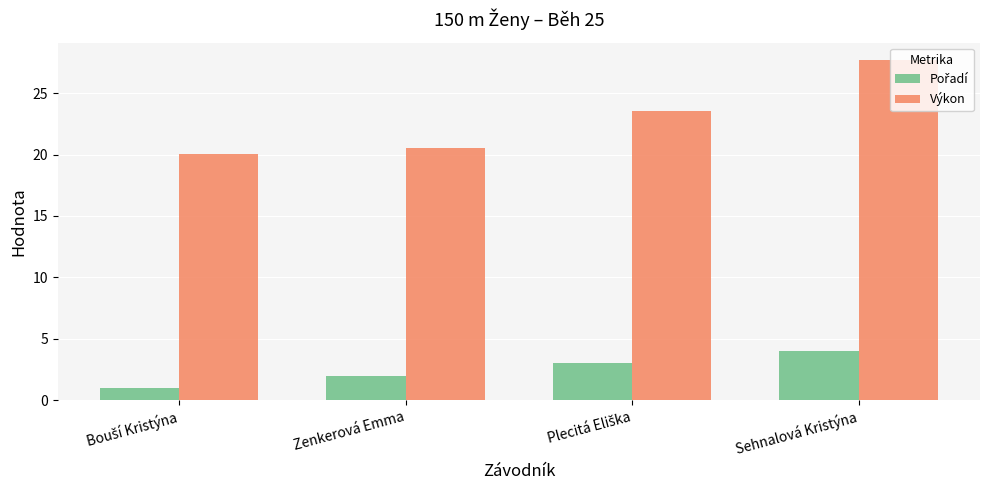

What is the sum of all Výkon values?

91.8